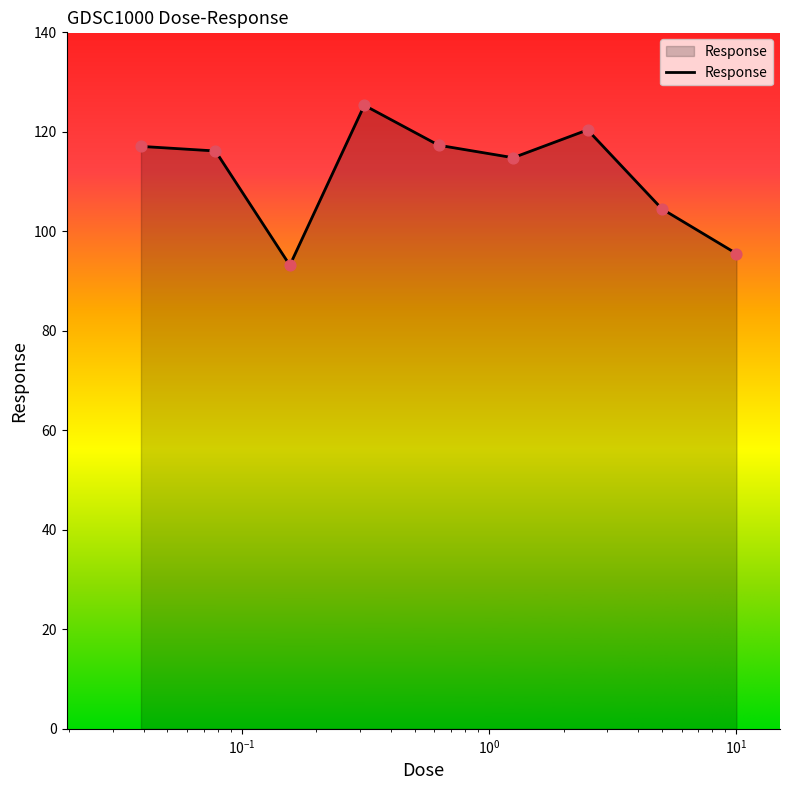

What is the difference between the maximum and minimum values?

32.1